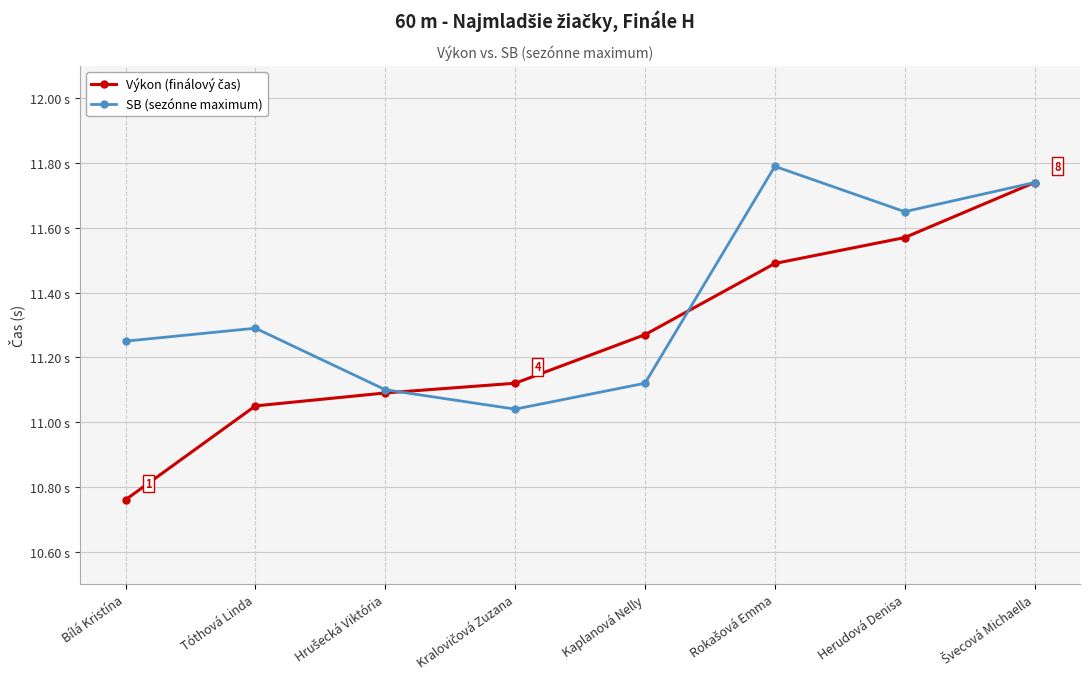

What is the difference between the second highest and second lowest values in the Výkon (finálový čas) series?

0.5